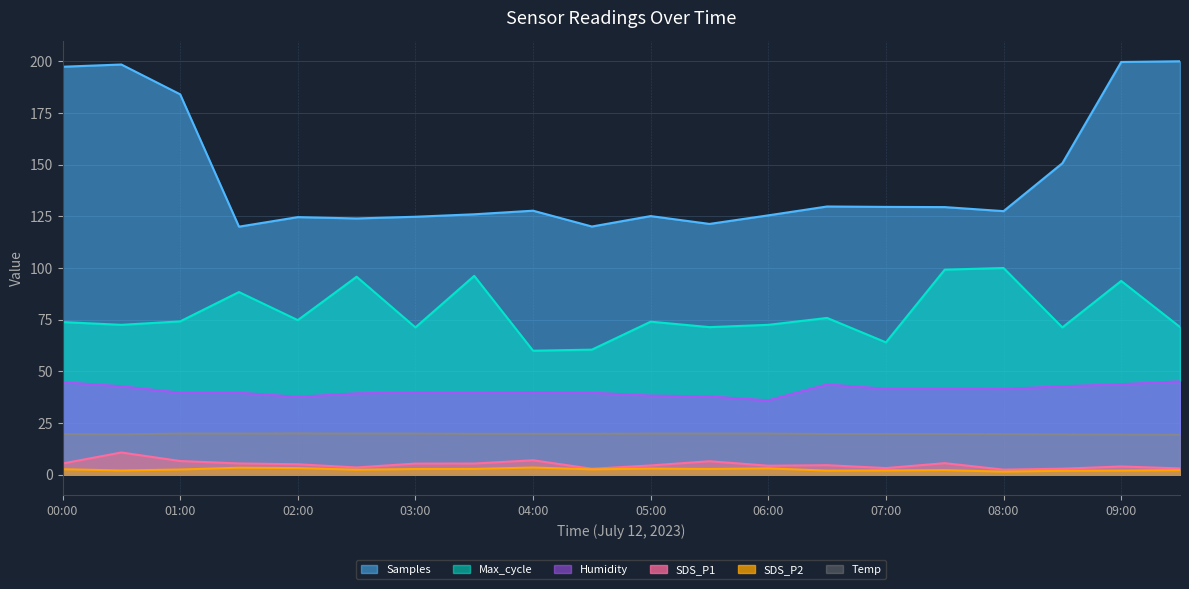

Reading right to left, transcribe all the data shown in this chart.

Samples: 200.0	199.7	150.7	127.5	129.5	129.6	129.8	125.5	121.3	125.1	120.1	127.7	126.0	124.8	124.0	124.6	120.0	184.0	198.4	197.4
Max_cycle: 71.4	93.7	71.3	100.0	99.2	64.0	75.9	72.5	71.4	74.0	60.5	60.0	96.2	71.3	95.8	74.8	88.4	74.2	72.5	73.9
SDS_P1: 3.1	4.0	2.9	2.5	5.6	3.2	4.6	4.4	6.5	4.5	2.9	7.0	5.4	5.4	3.5	5.1	5.5	6.6	10.8	5.4
SDS_P2: 2.2	2.0	1.9	1.5	2.2	2.1	2.0	3.1	2.8	3.0	2.6	3.5	2.8	2.8	2.4	3.2	3.4	2.5	2.1	2.7
Humidity: 45.2	43.8	42.8	41.5	41.7	41.6	43.7	36.0	37.9	38.3	39.7	40.0	39.7	39.8	39.4	37.7	39.7	39.7	42.8	44.8
Temp: 19.3	19.4	19.5	19.6	19.7	19.7	19.7	19.9	19.9	19.9	19.8	19.8	19.8	19.9	19.9	20.0	19.9	19.9	19.5	19.6